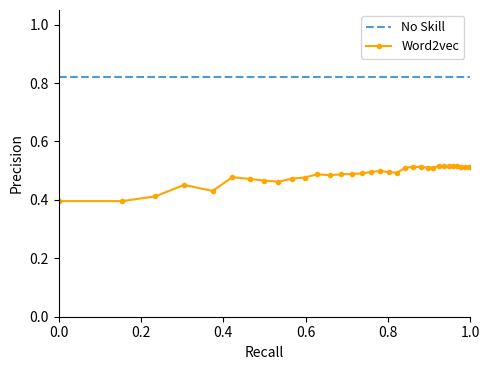

List the series in order of their overall mean, highest first.

No Skill, Word2vec